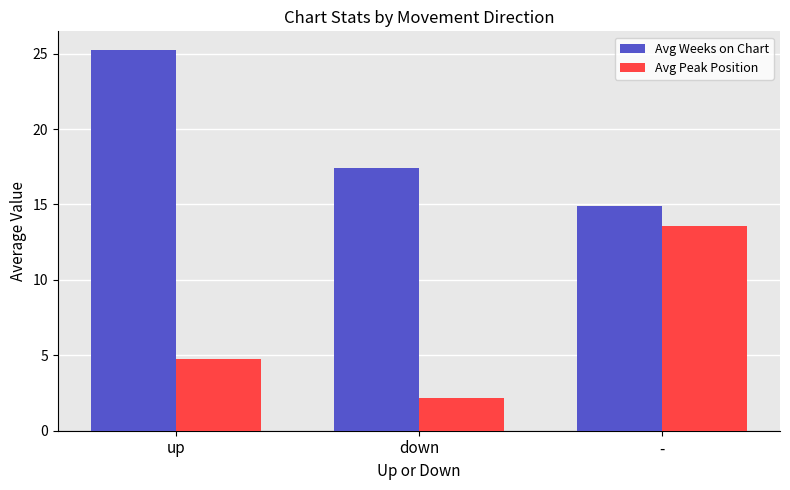

How many groups of bars are there?

3